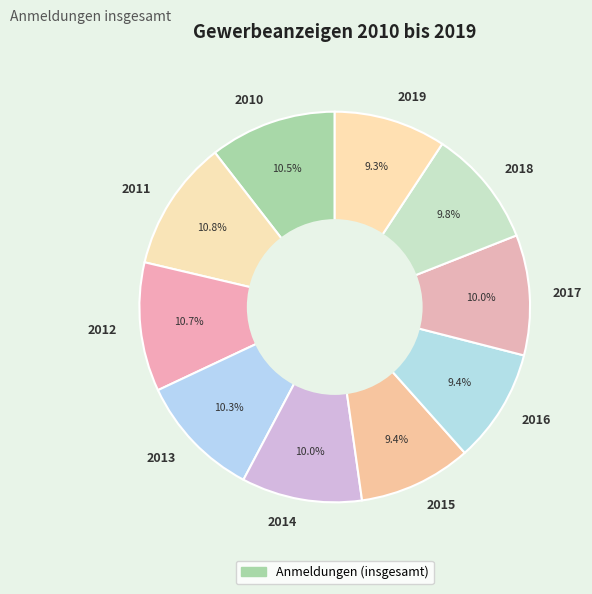

Does 2018 account for over 50% of the chart?

No